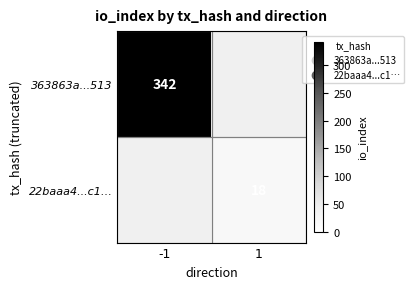

Is it true that 363863a...513 equals 144 at -1?

False